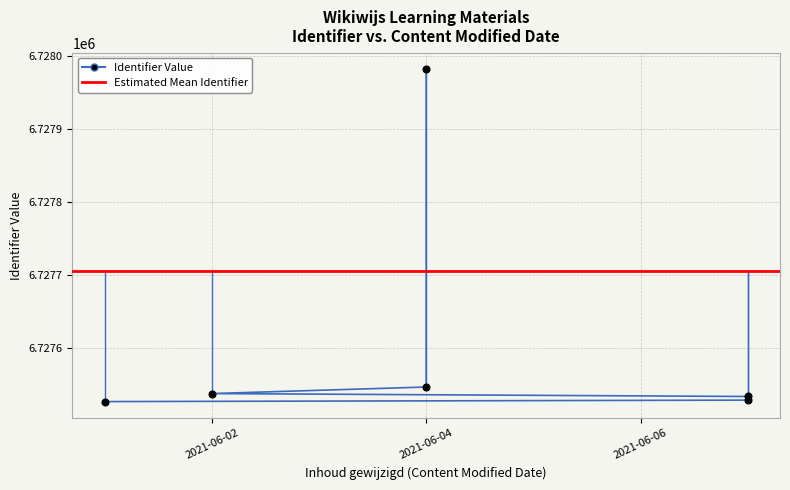

True or false: there are more than 2 points higher than both neighbors.

False